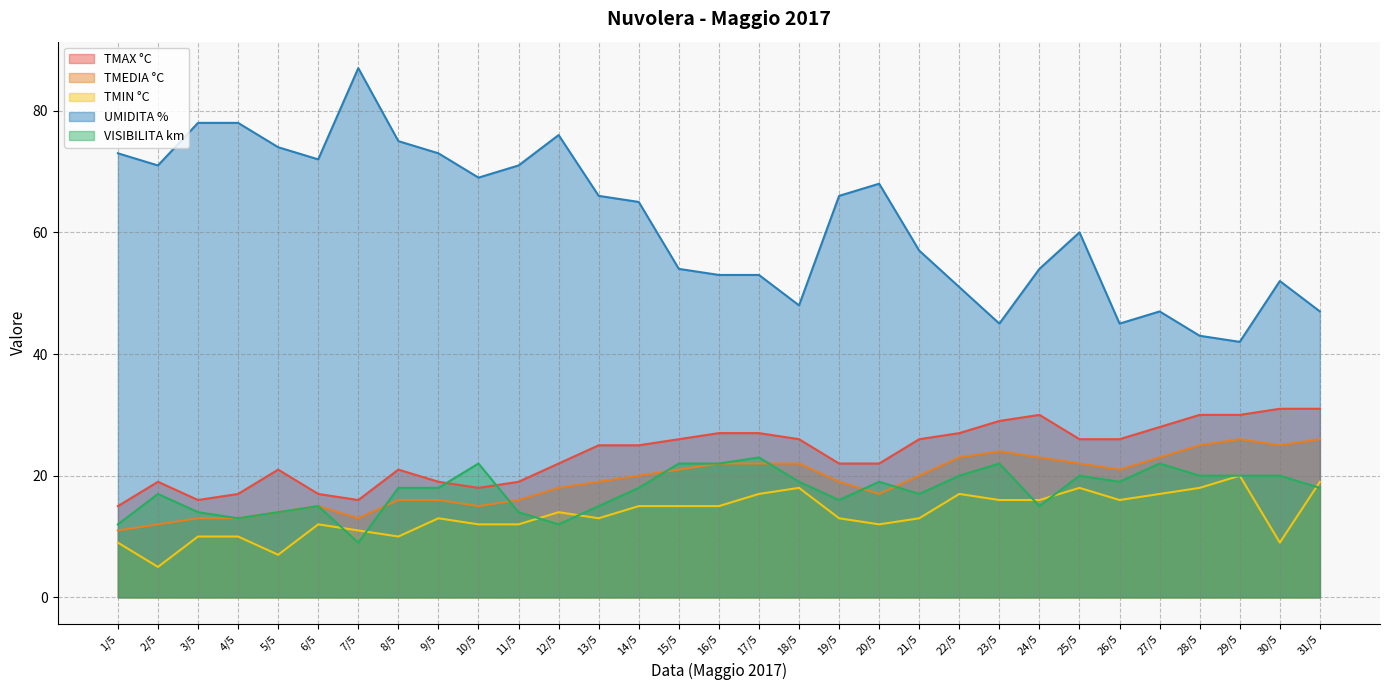

Which series has the largest total across all categories?

UMIDITA %